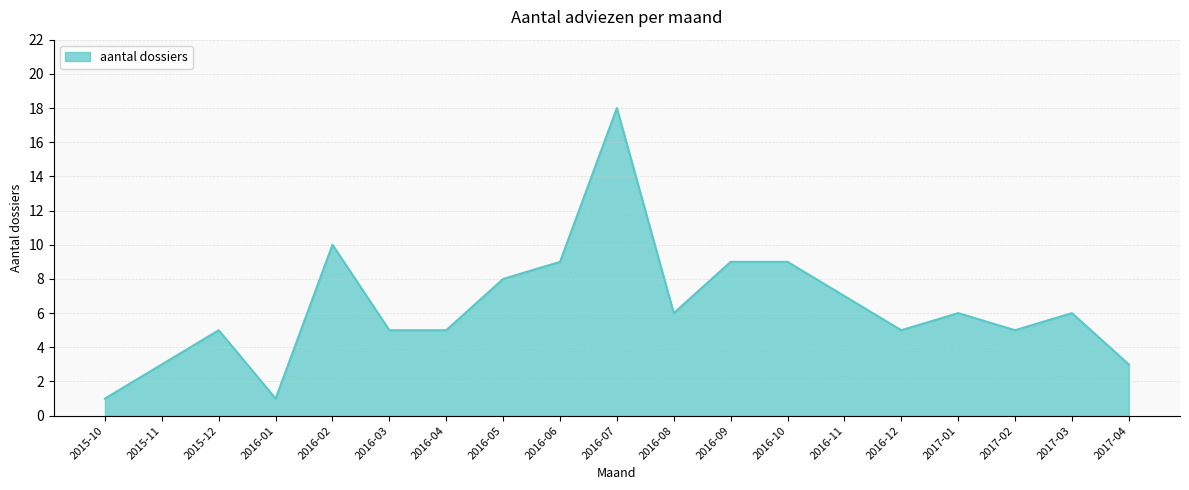

What is the maximum value shown in the chart?

18